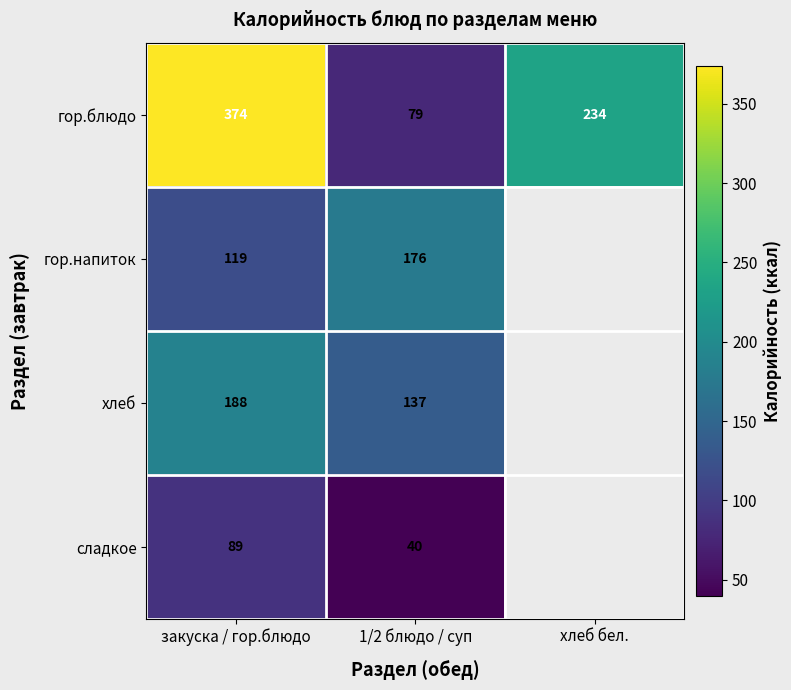

Is the value of сладкое at 1/2 блюдо / суп greater than the value of гор.напиток at закуска / гор.блюдо?

No